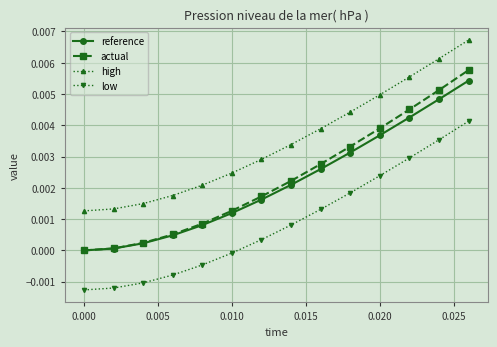

True or false: high and reference cross at least once.

False